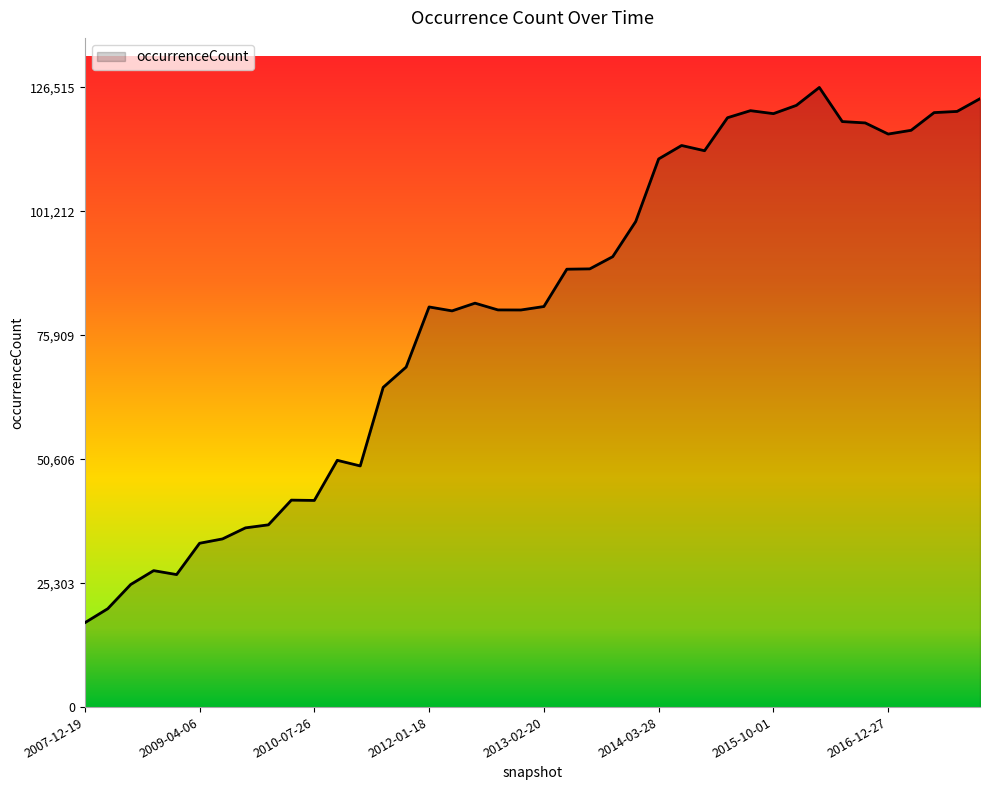

What is the minimum value shown in the chart?

17214